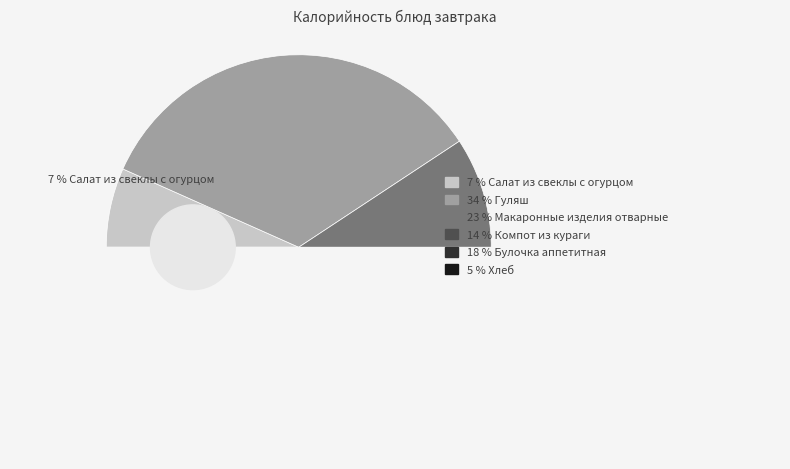

Is it true that Компот из кураги is 14% of the pie?

True